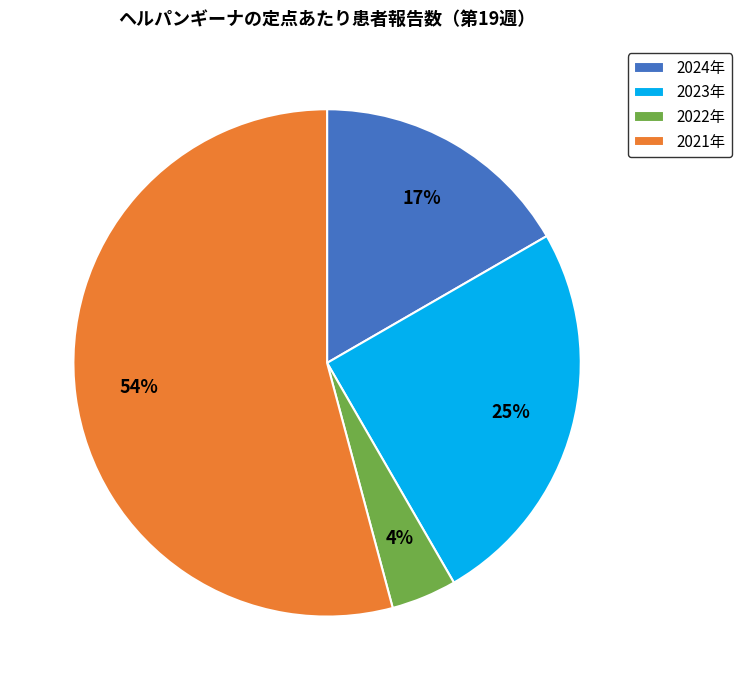

How many slices are in this pie chart?

4